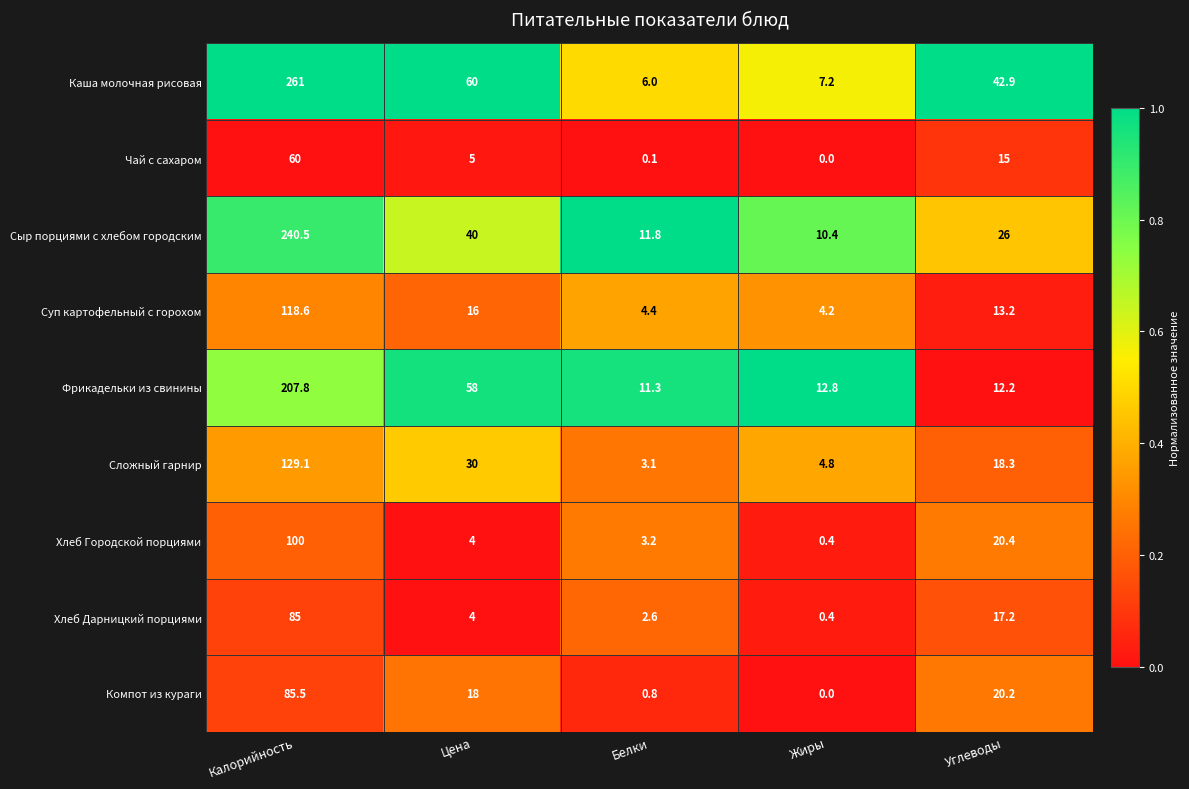

Which series changed the most between Калорийность and Цена?

Каша молочная рисовая